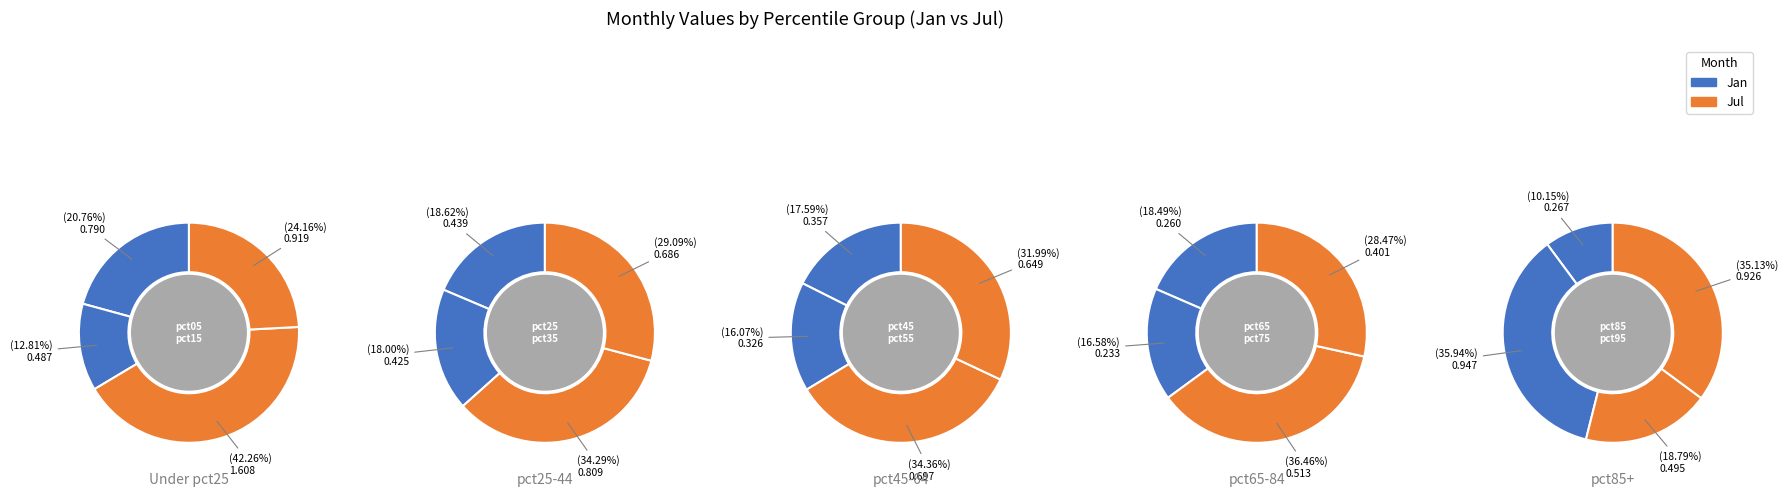

Which slice is the smallest?

pct75